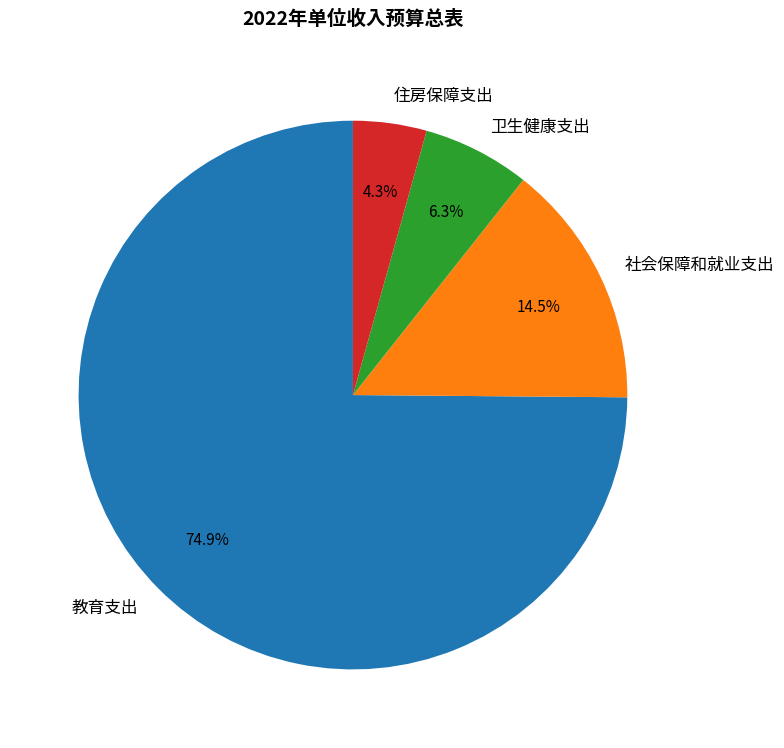

What is the largest slice in the pie chart?

教育支出